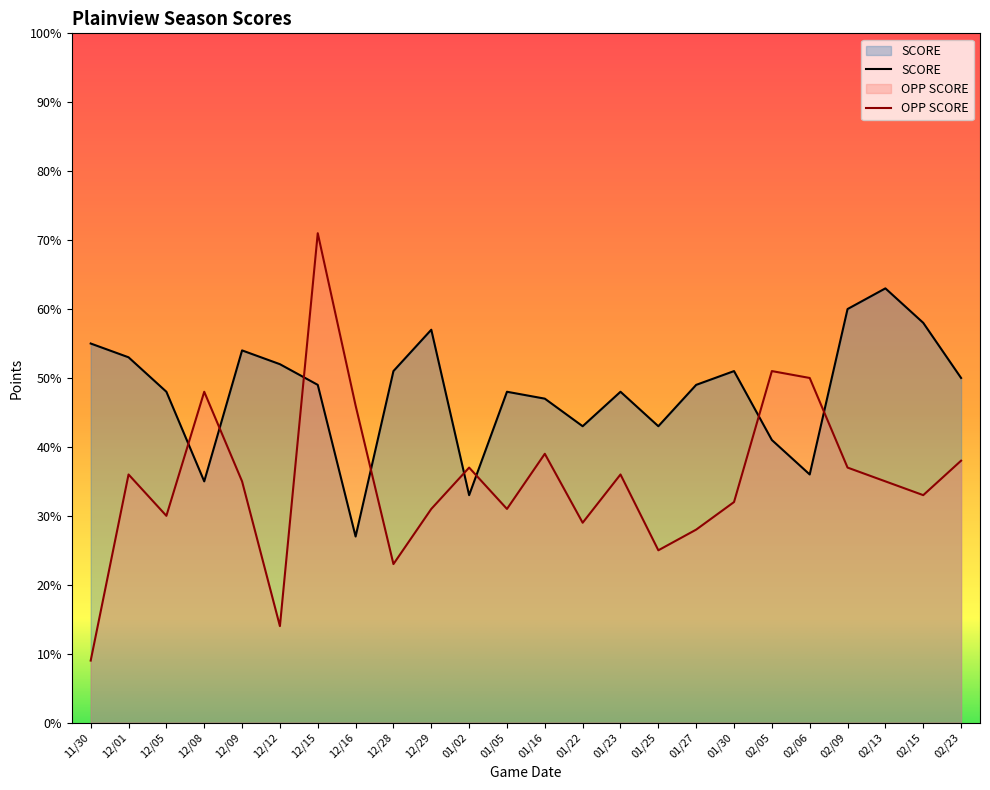

Where is the first local maximum for OPP SCORE?

12/01